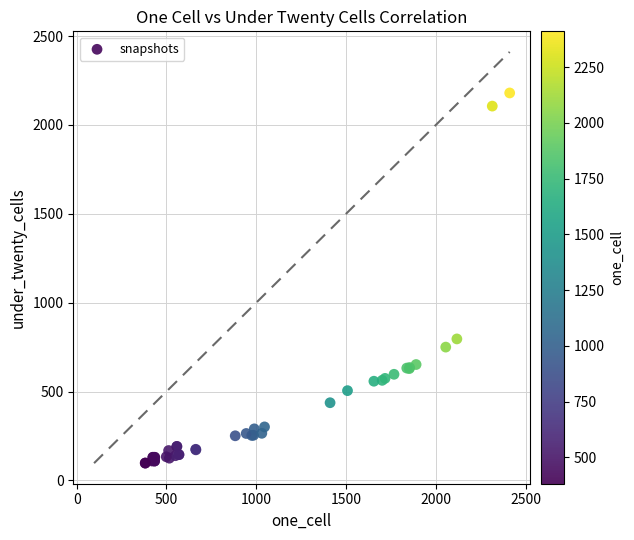

What Y value in the scatter plot is closest to 1138?

796